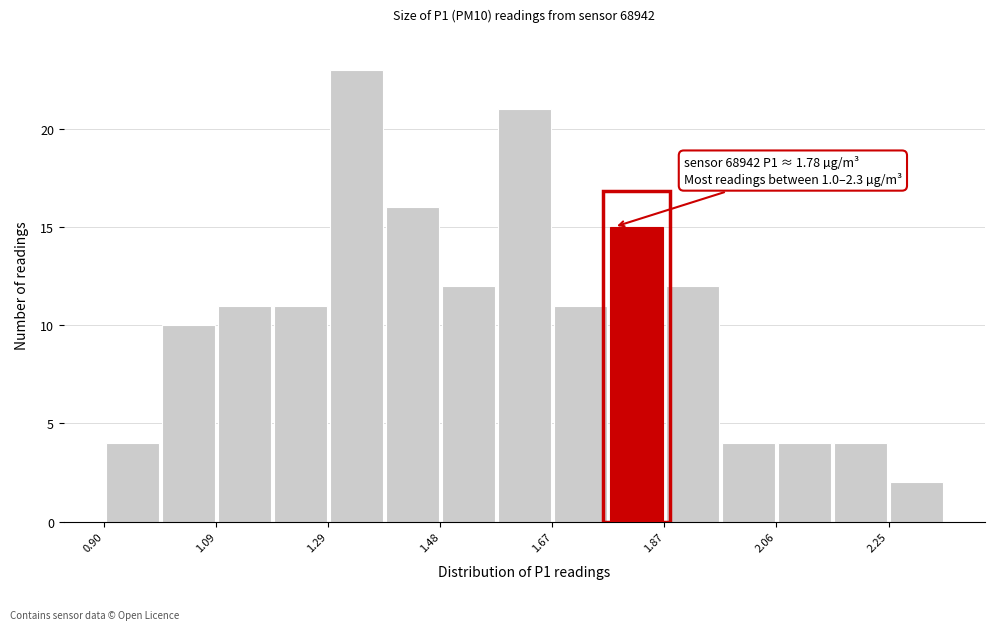

Over which range of the x-axis is the bar tallest?

1.28 to 1.38